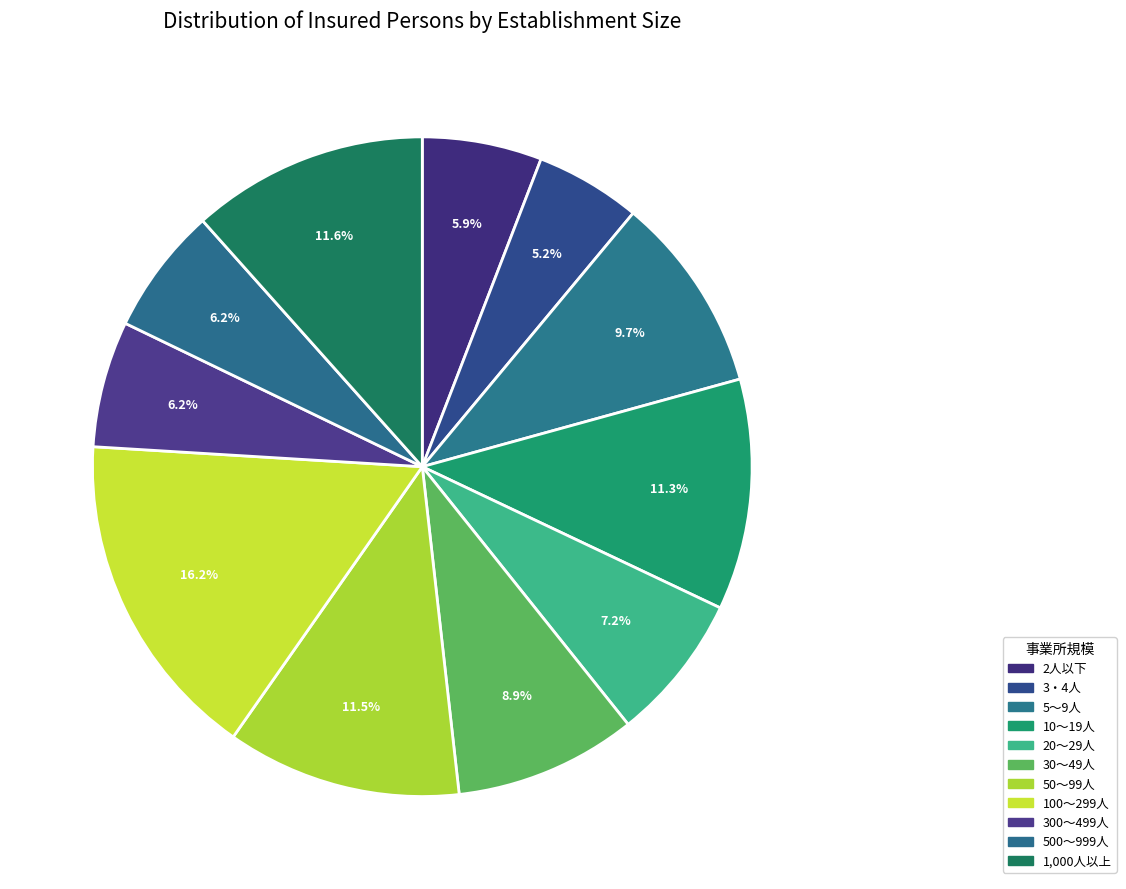

What is the largest slice in the pie chart?

100～299人